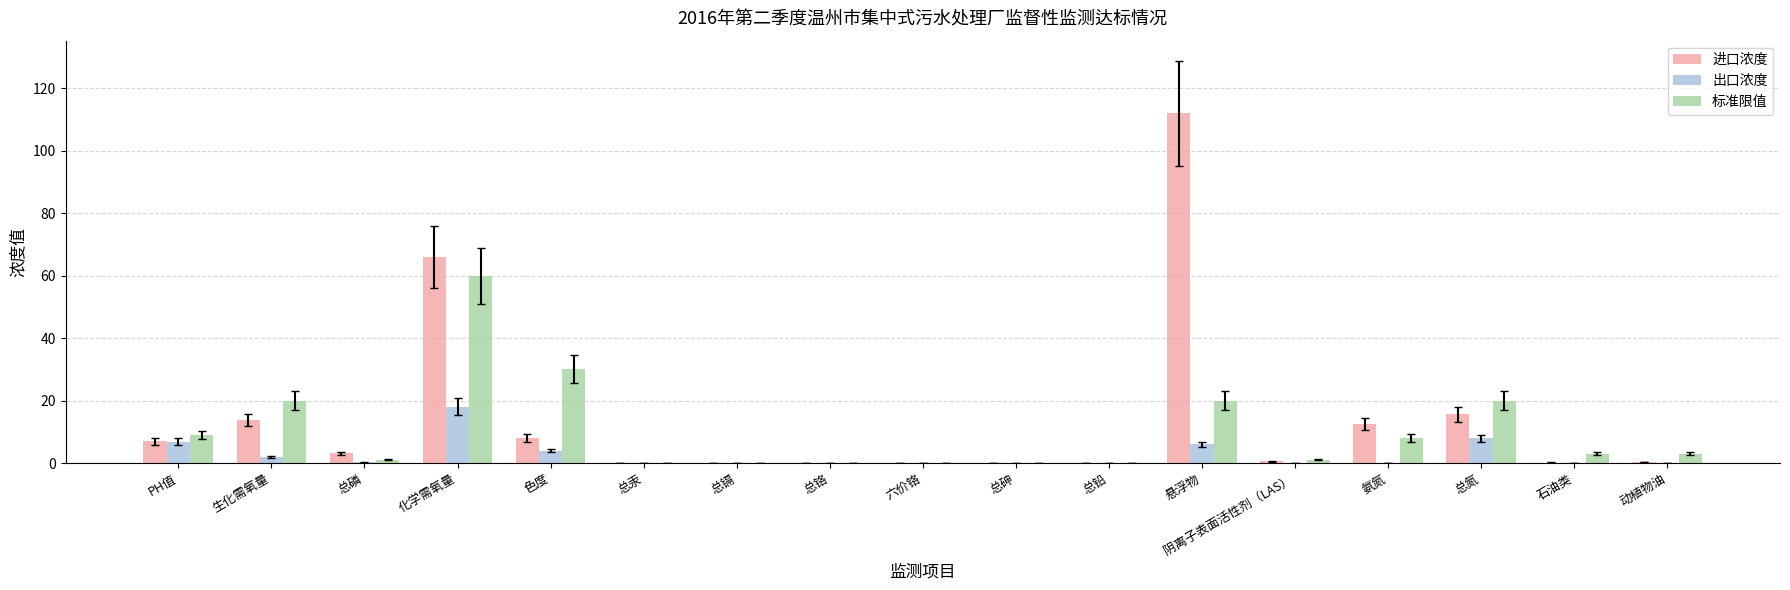

What is the average value of the 标准限值 series?

10.3